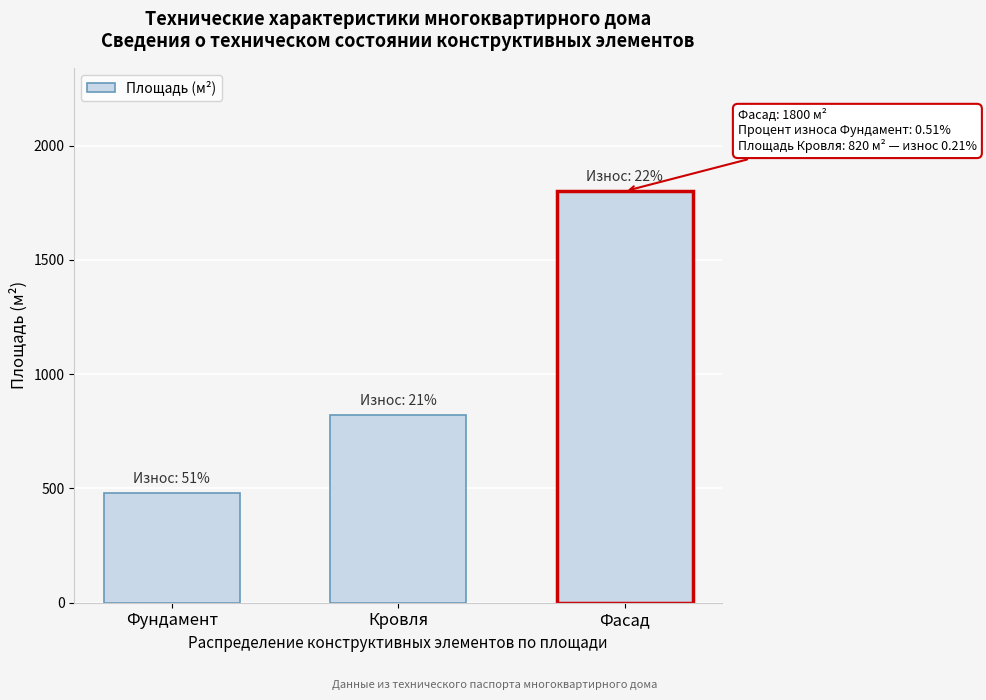

Reading left to right, extract all data points from this chart.

Фундамент=480	Кровля=820	Фасад=1800